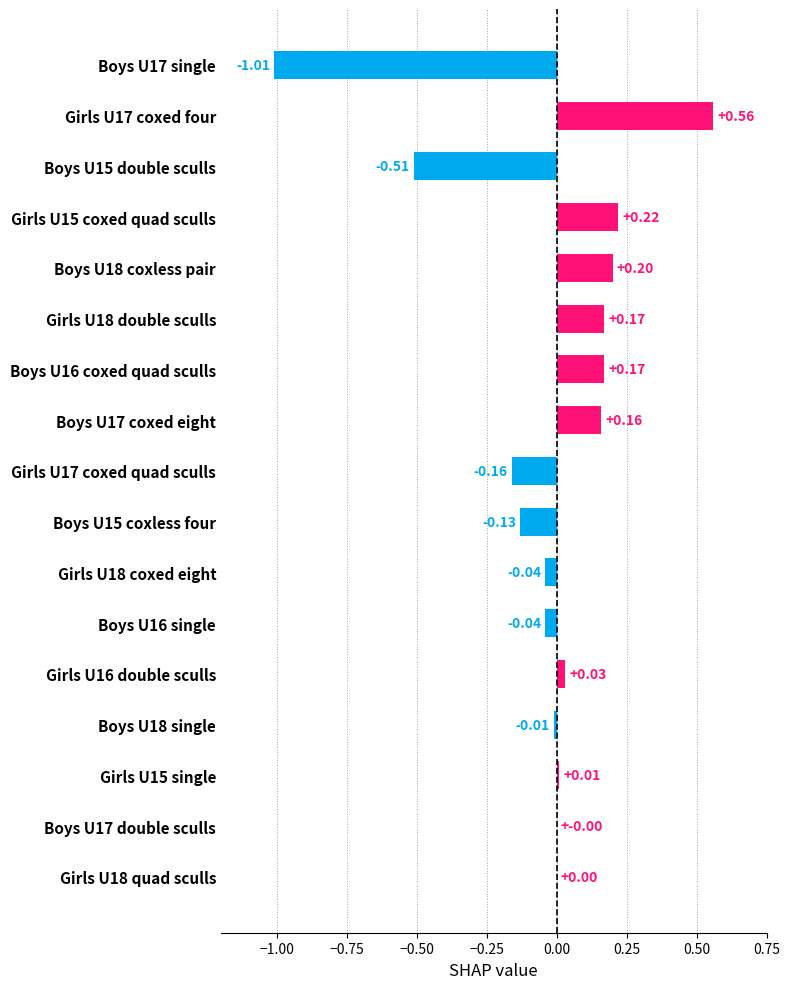

What is the change in value from Girls U18 quad sculls to Boys U17 coxed eight?

+0.2